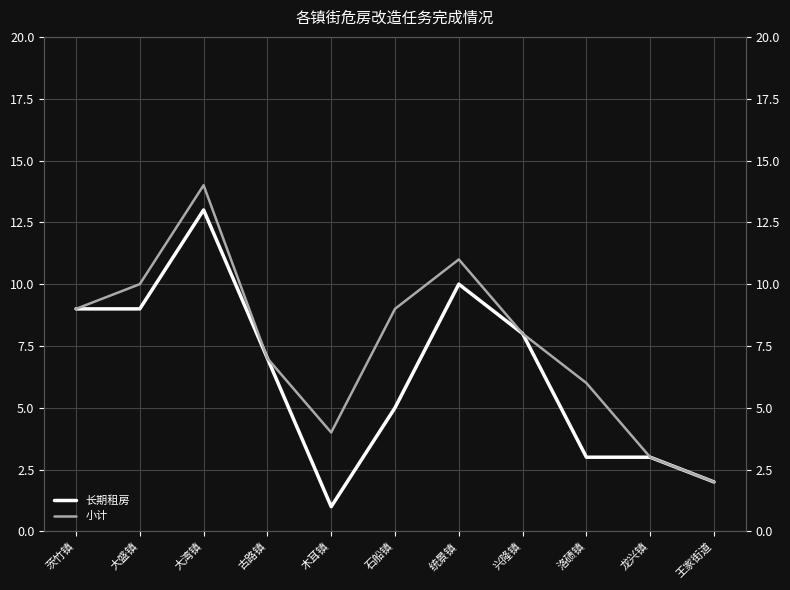

Reading left to right, transcribe all the data shown in this chart.

长期租房: 9	9	13	7	1	5	10	8	3	3	2
小计: 9	10	14	7	4	9	11	8	6	3	2